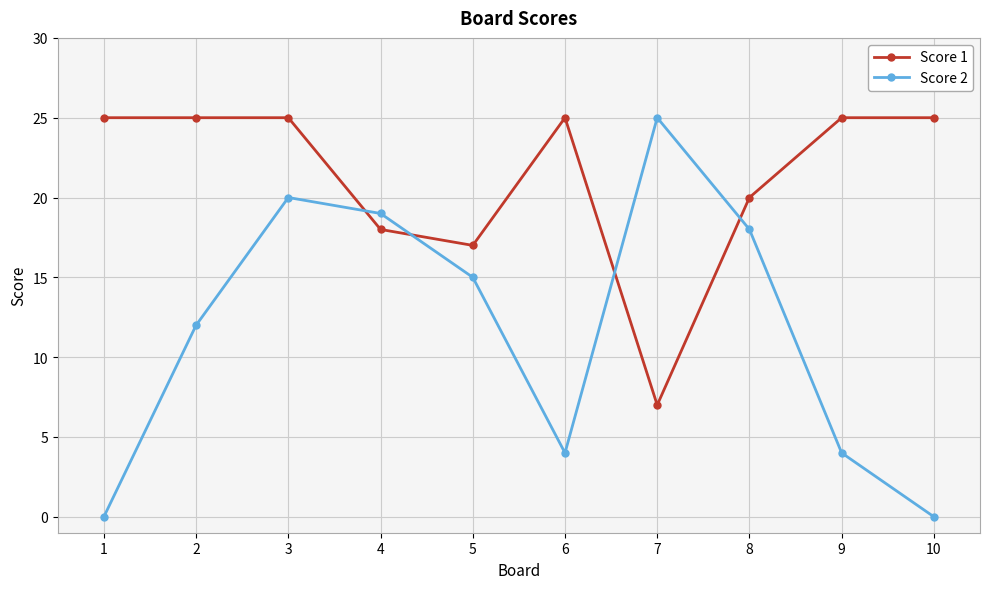

What is the value of the Score 1 point at the 1st from the left?

25